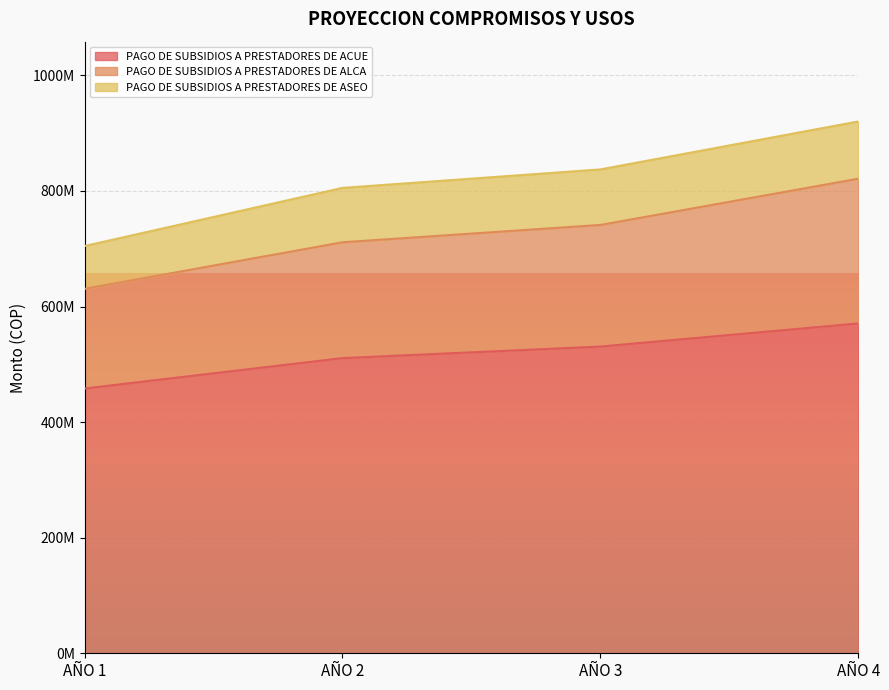

What is the average value of the PAGO DE SUBSIDIOS A PRESTADORES DE ACUE series?

517618376